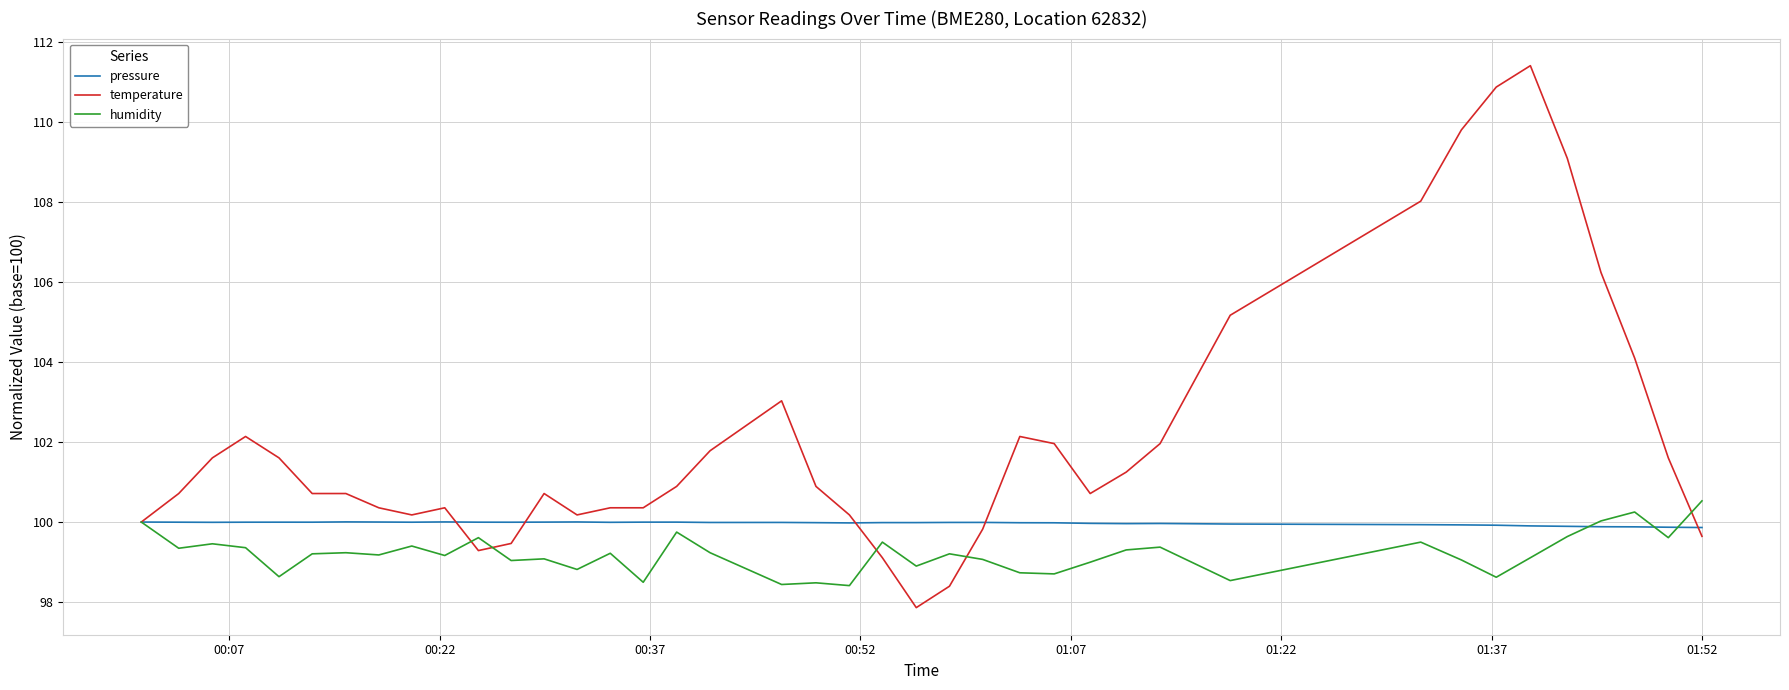

What is the maximum value for humidity?

100.5